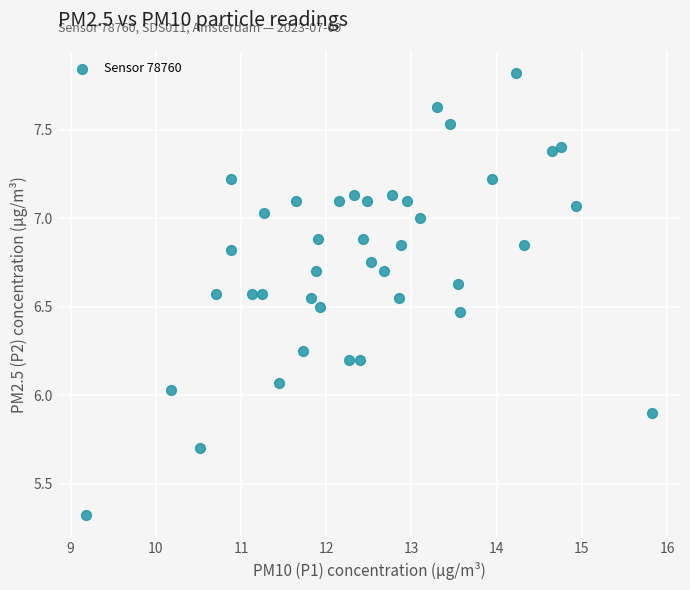

What is the range of Y values (max minus min)?

2.5